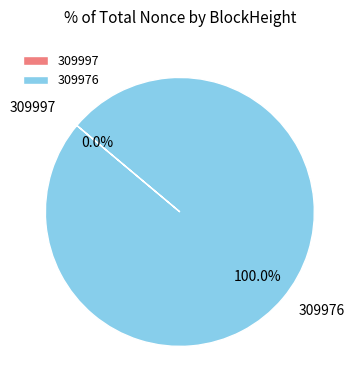

To the nearest percent, what is the combined percentage of 309976 and 309997?

100%